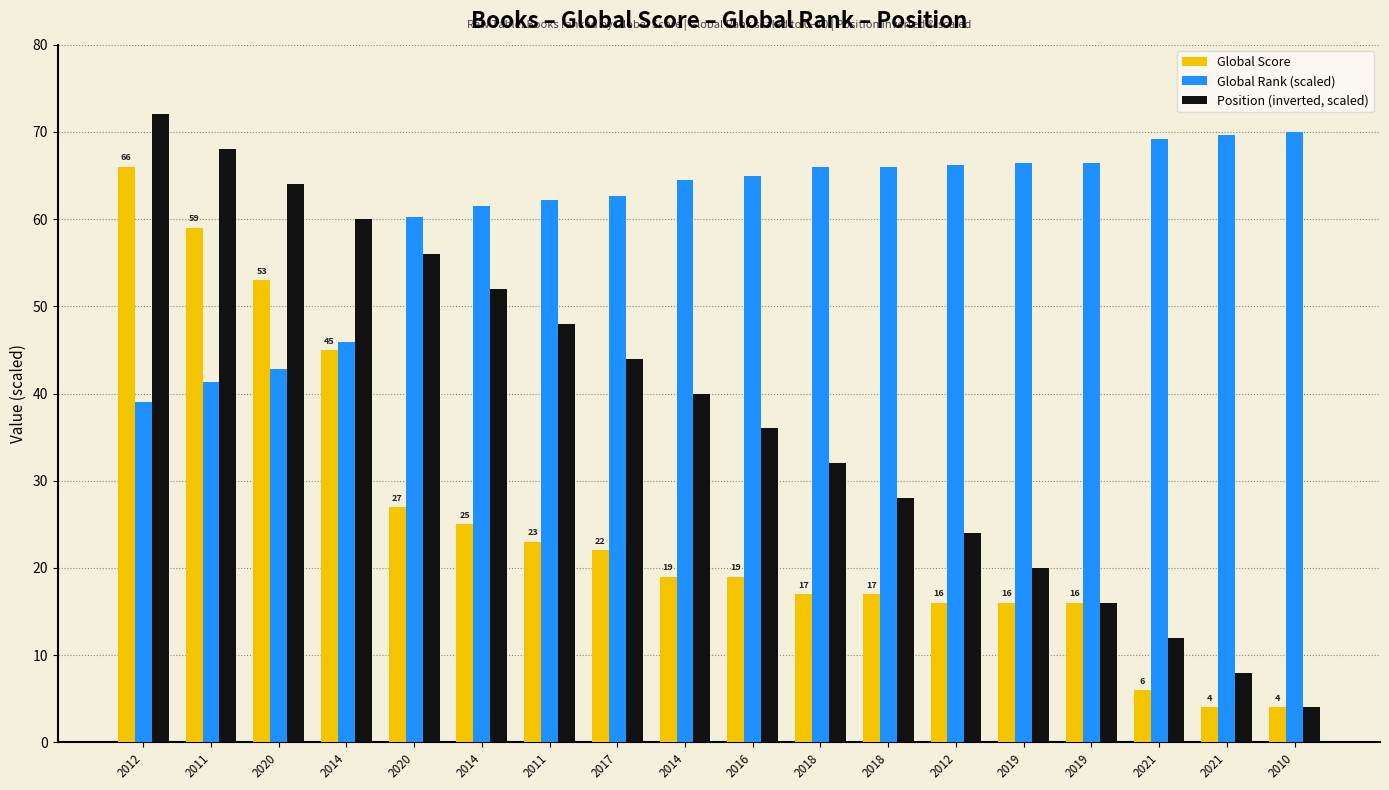

How many bars are there in total?

54